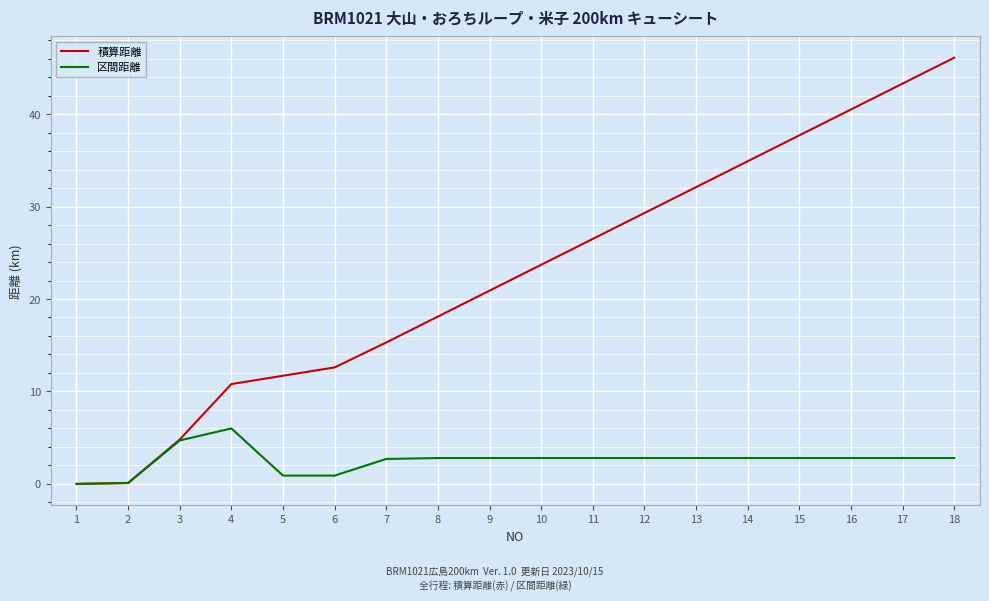

The 区間距離 series shows 2.8 at 18. True or false?

True